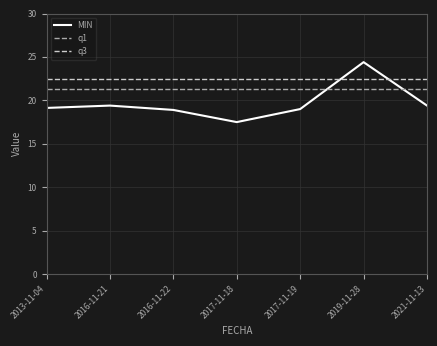

At how many categories does at least one series exceed 24?

1